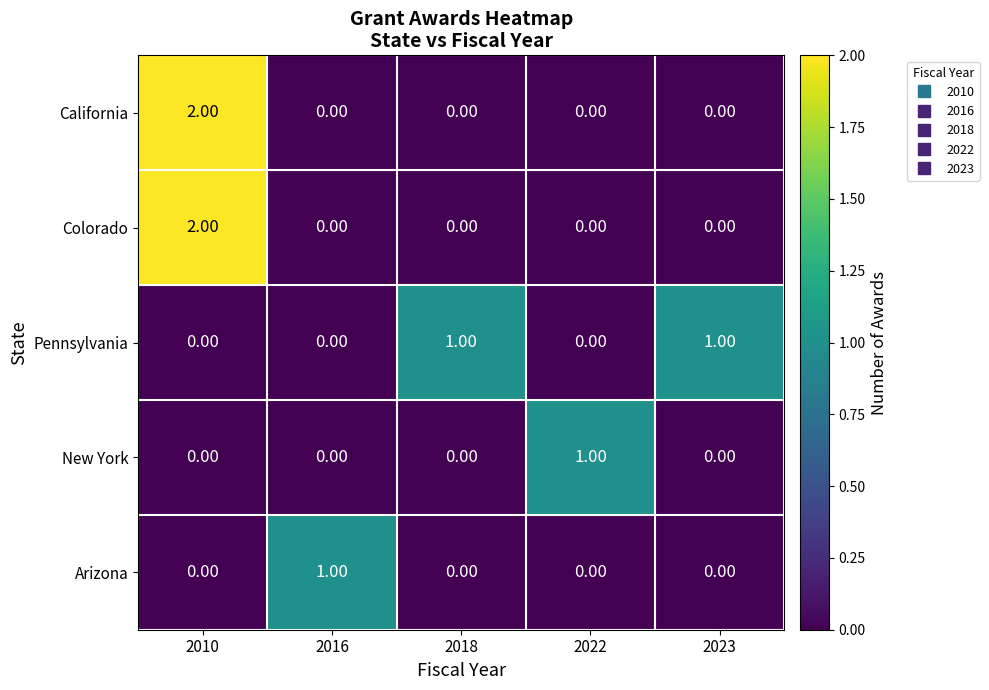

At which category is the sum across all series the highest?

2010